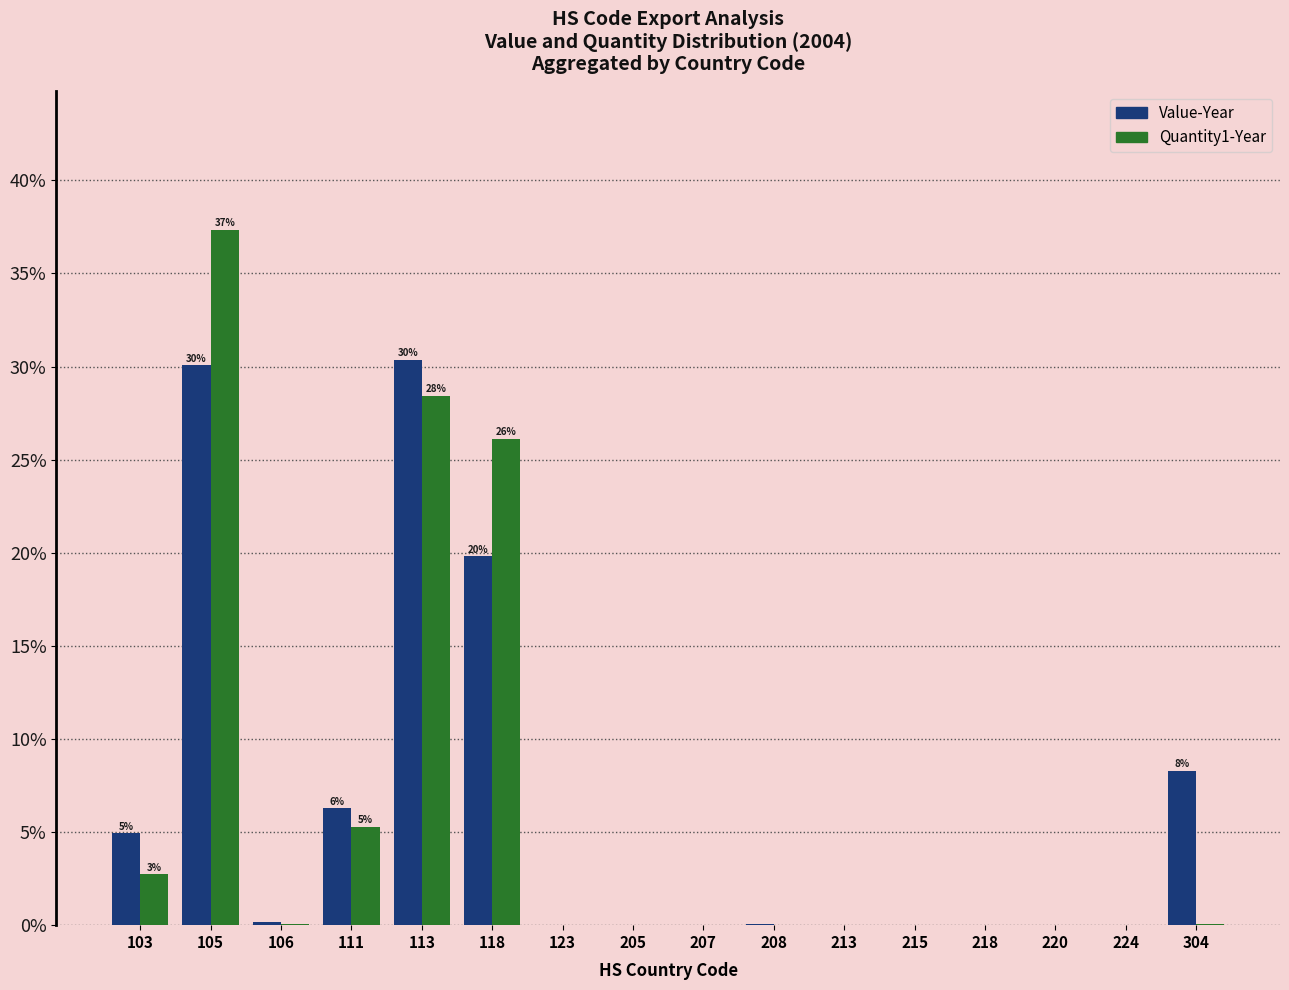

How many categories are shown in the chart?

16